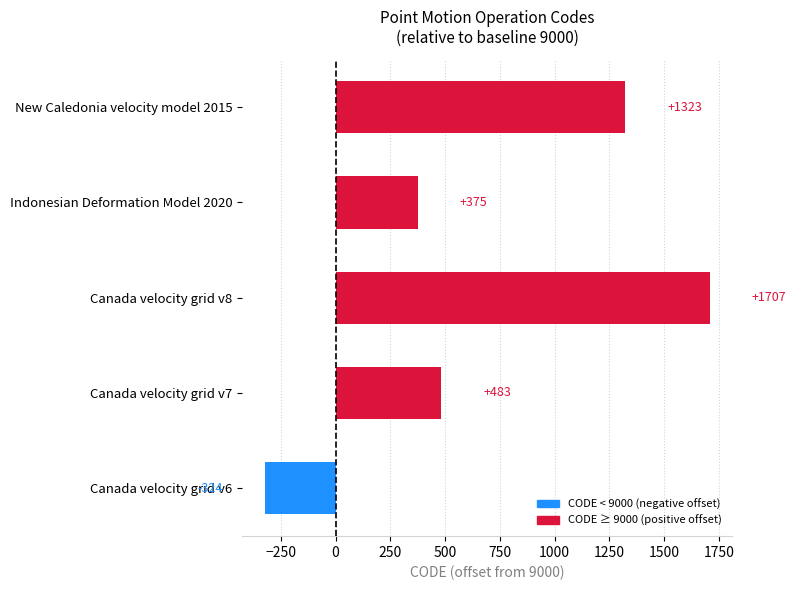

How many negative values are there?

1